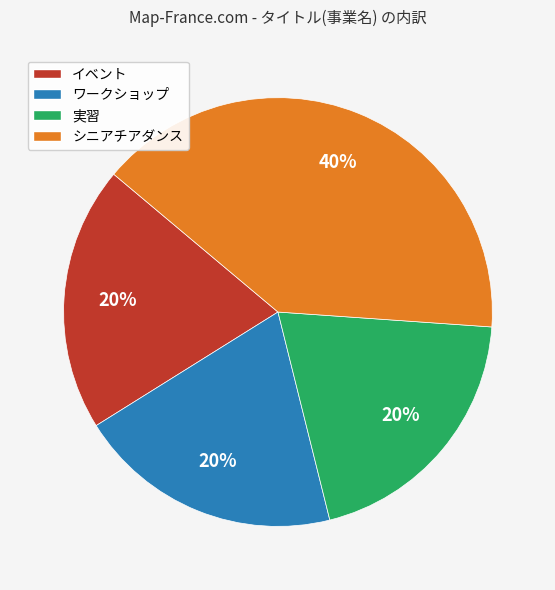

Is the sum of ワークショップ and シニアチアダンス greater than half?

Yes